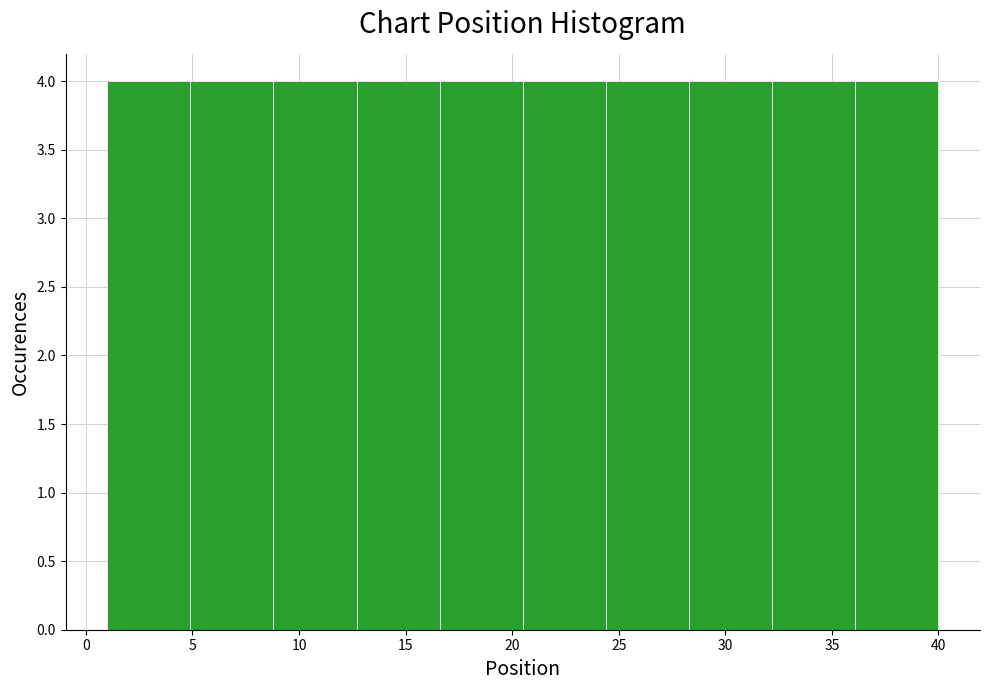

How tall is the bar that spans 4.9 to 8.8 on the x-axis? Neither the bar edges nor the heights are printed on the chart, so give them approximately, as read against the axes.

4